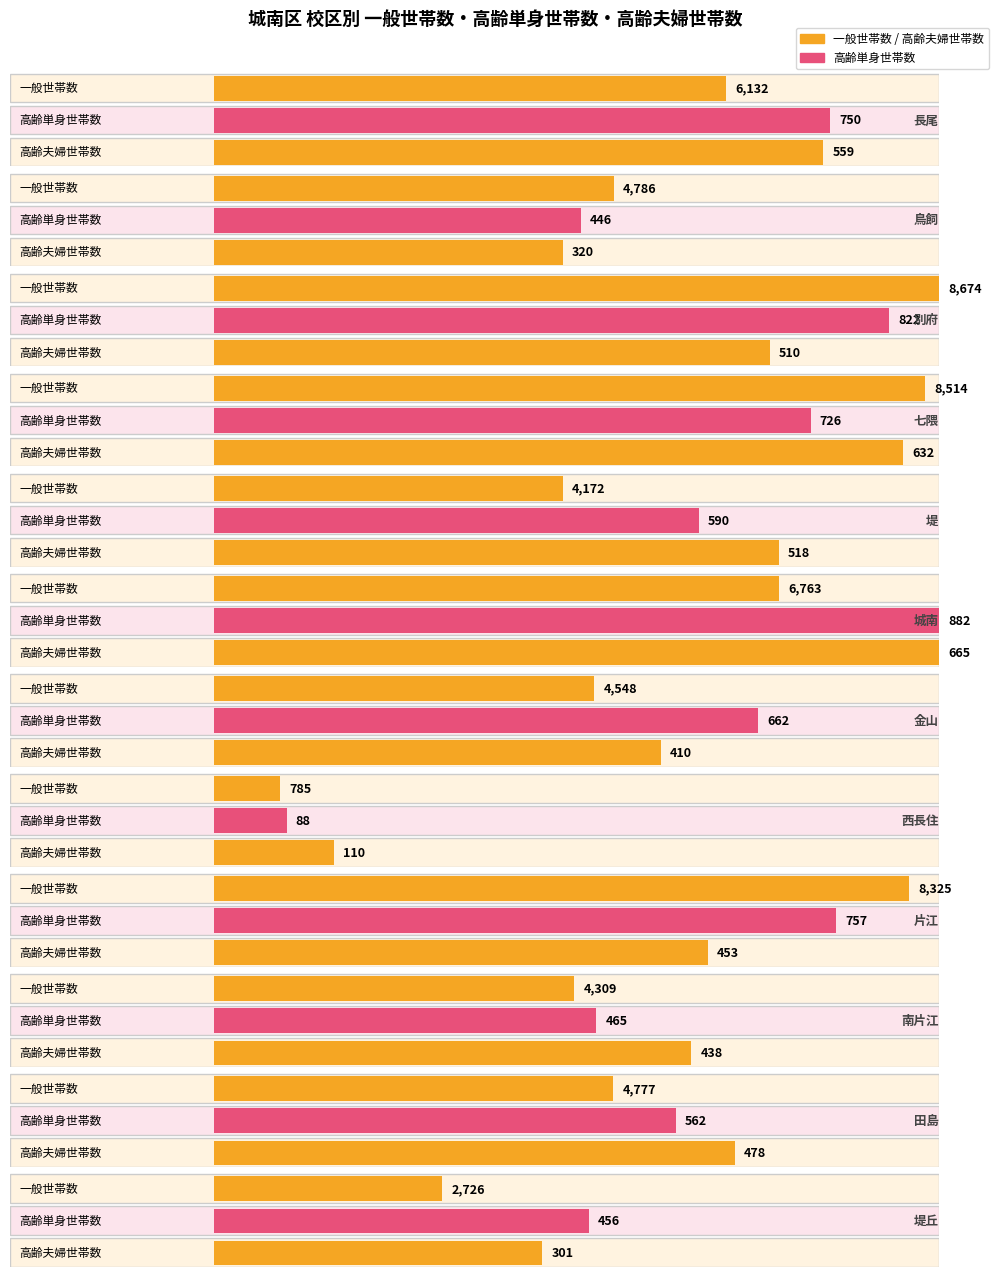

Where does the 一般世帯数 series first go above 4786?

長尾